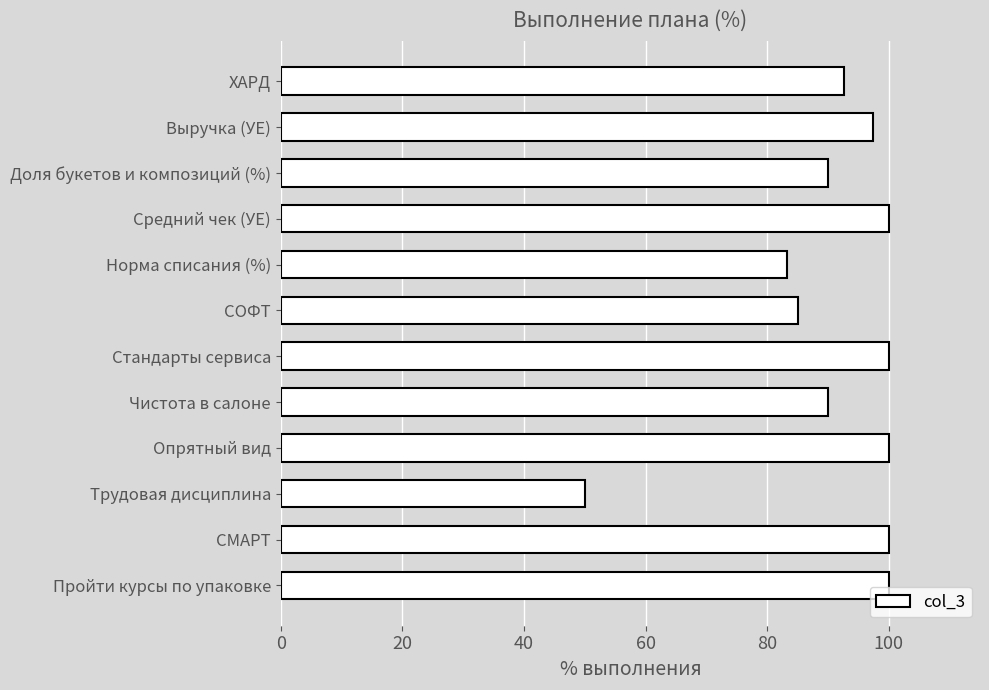

Read the value at Доля букетов и композиций (%).

90.0